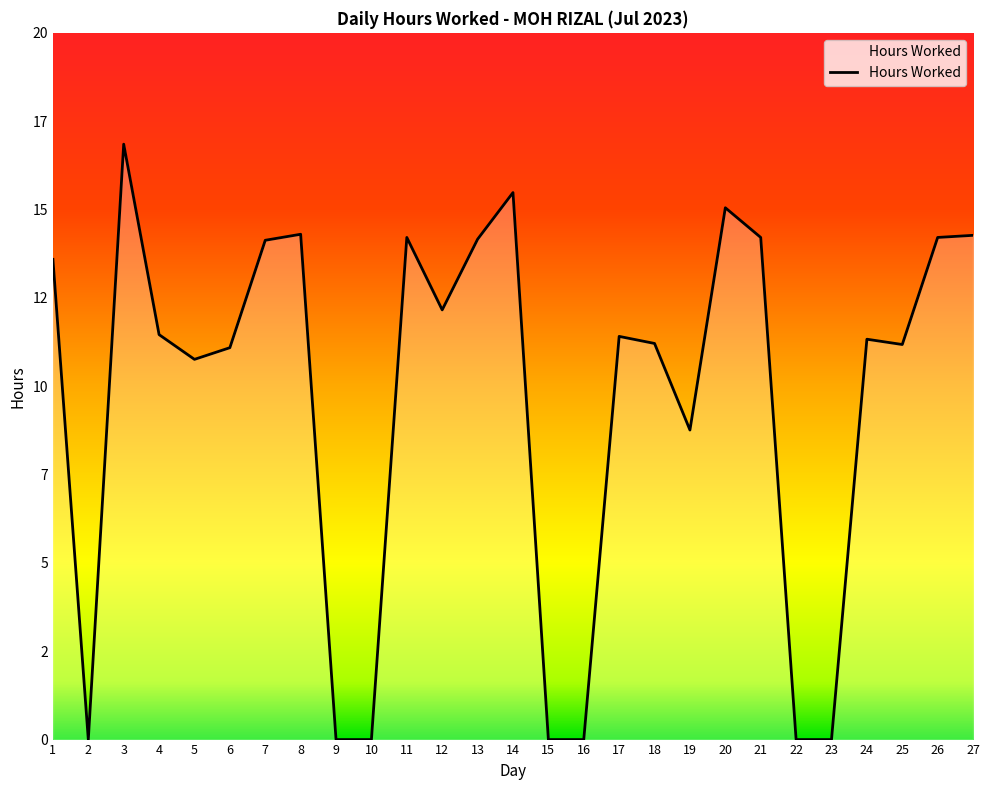

True or false: the data shows 11.2 at 25.

True